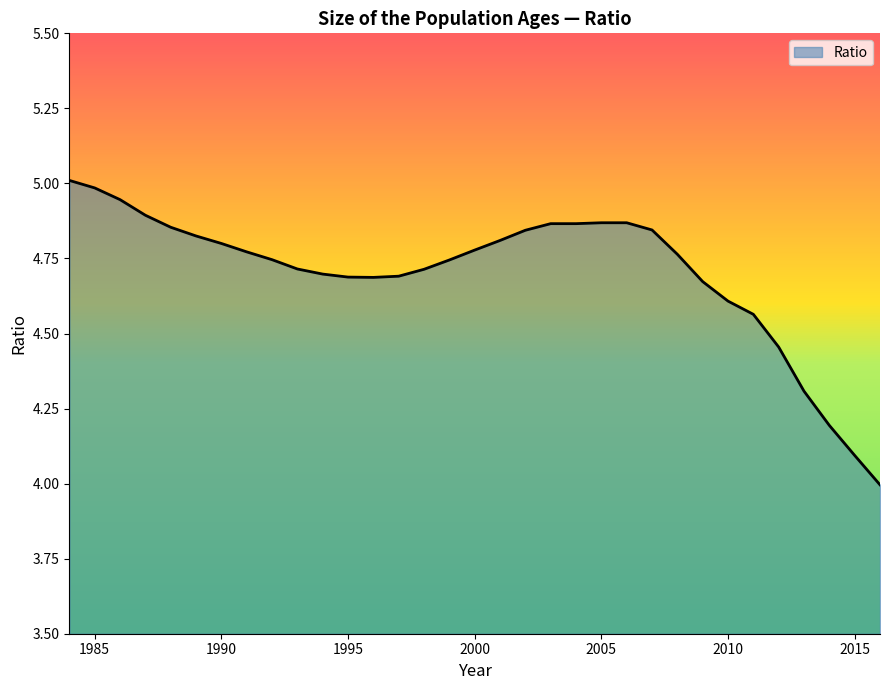

What is the smallest value displayed?

4.0